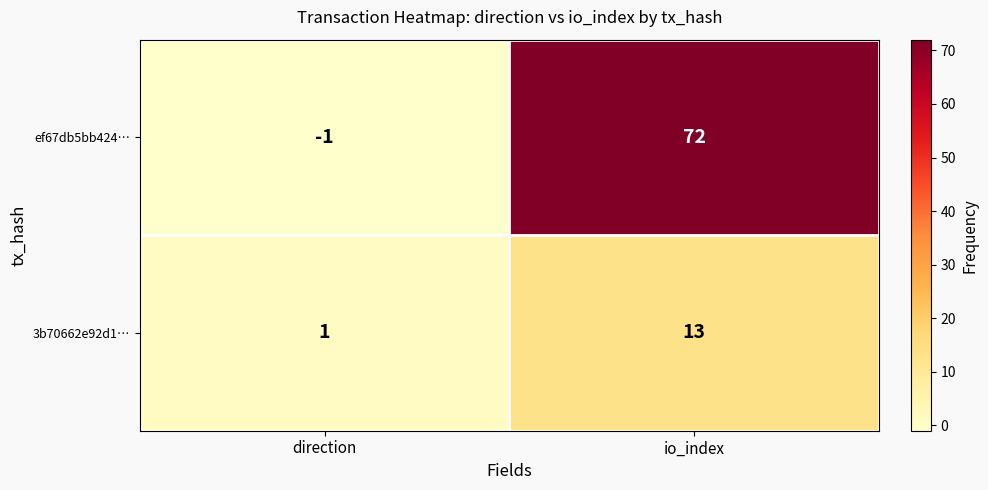

The value of 3b70662e92d1… at direction is 1. True or false?

True